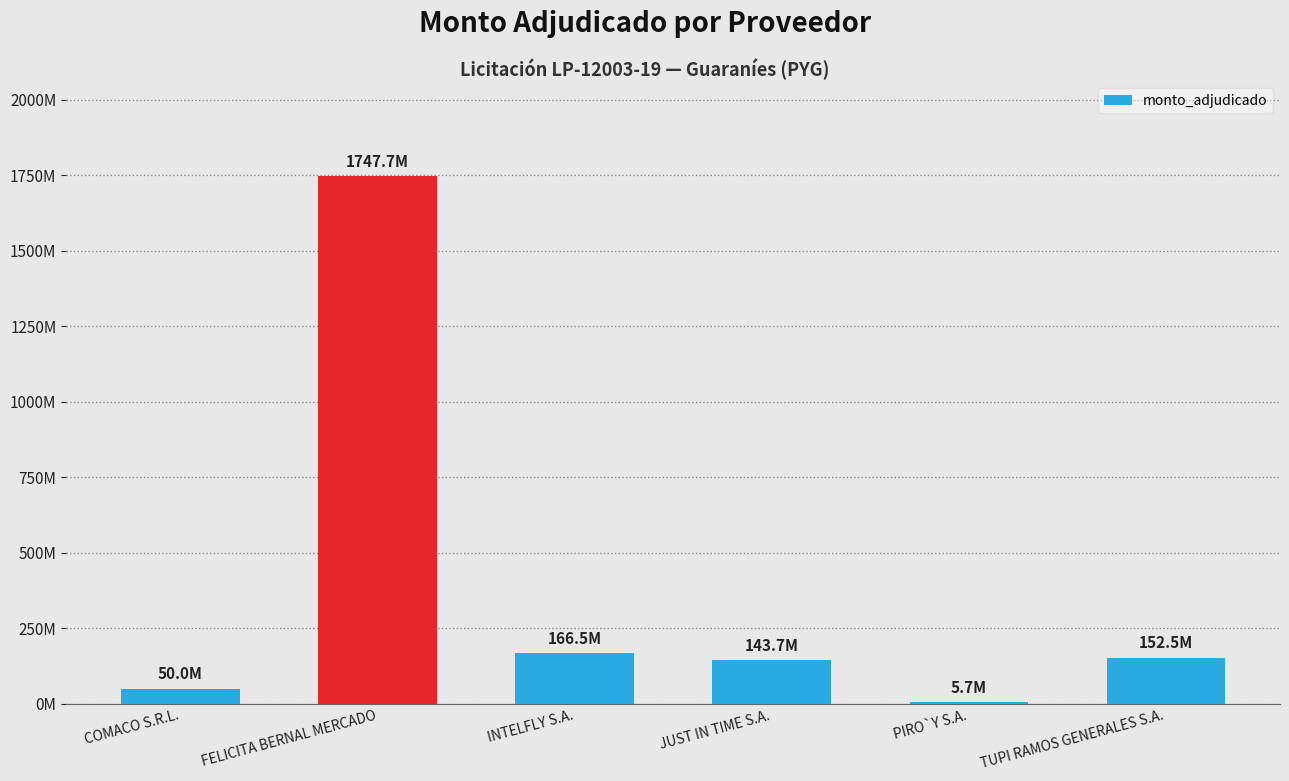

Rank the categories by value from highest to lowest.

FELICITA BERNAL MERCADO, INTELFLY S.A., TUPI RAMOS GENERALES S.A., JUST IN TIME S.A., COMACO S.R.L., PIRO`Y S.A.